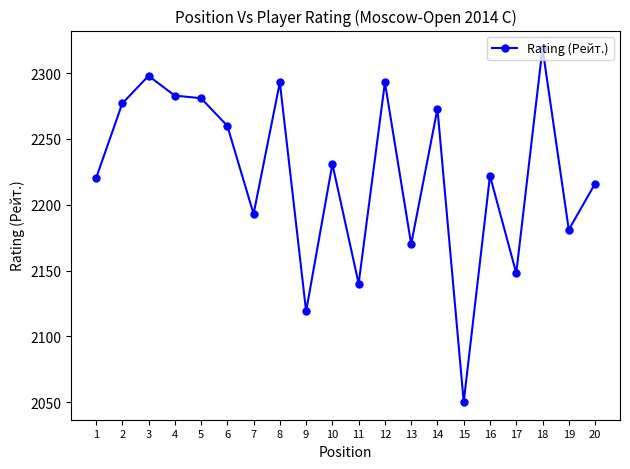

What is the change in value from 3 to 13?

-128